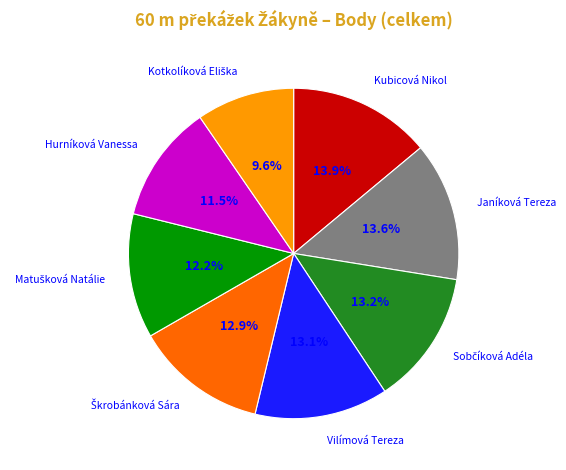

How many slices are in this pie chart?

8